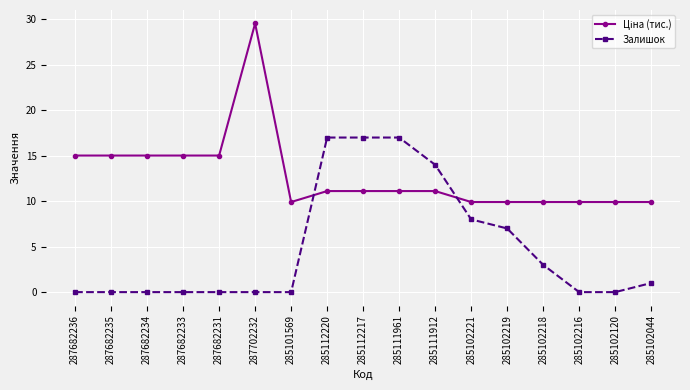

Does the chart display data point markers on the line(s)?

Yes